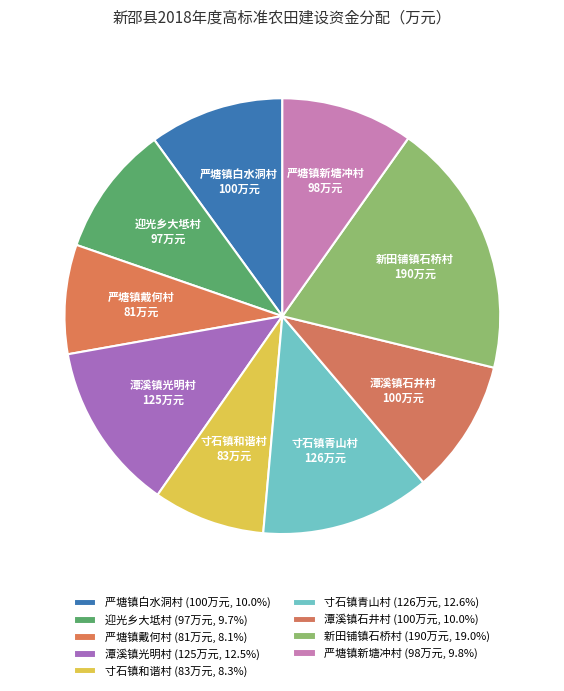

What is the ratio of the value at 新田铺镇石桥村 to the value at 严塘镇戴何村?

2.3